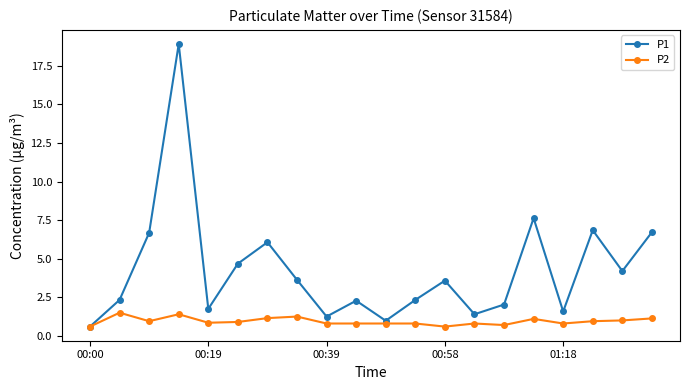

Which series has the largest range (max minus min)?

P1